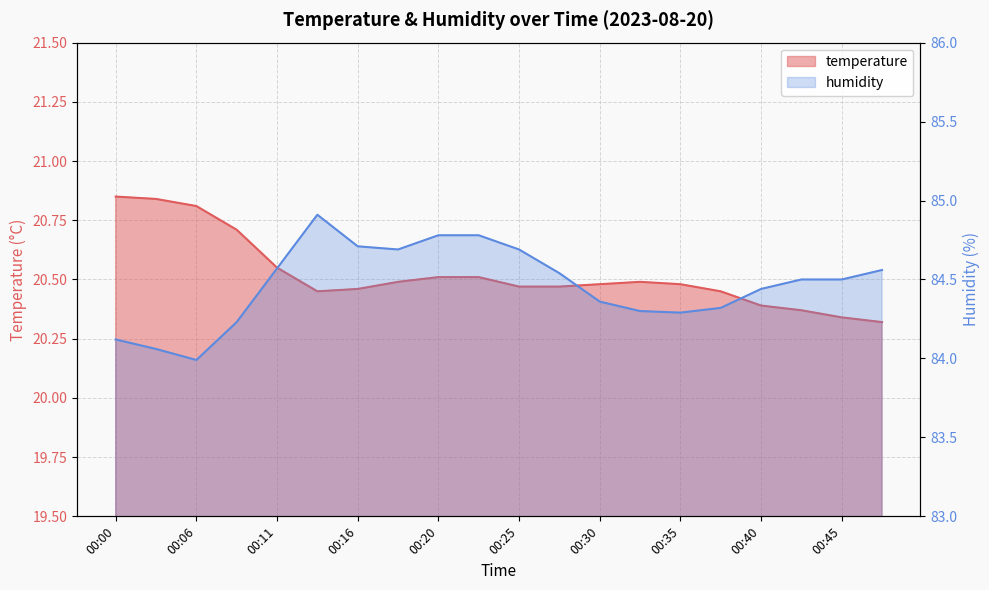

At which category does temperature reach its first local valley?

00:13